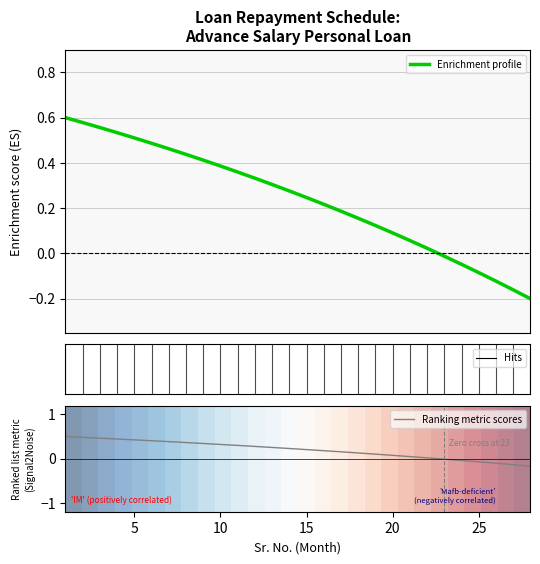

The value of Ranking metric scores at 10 is 0.3. True or false?

True